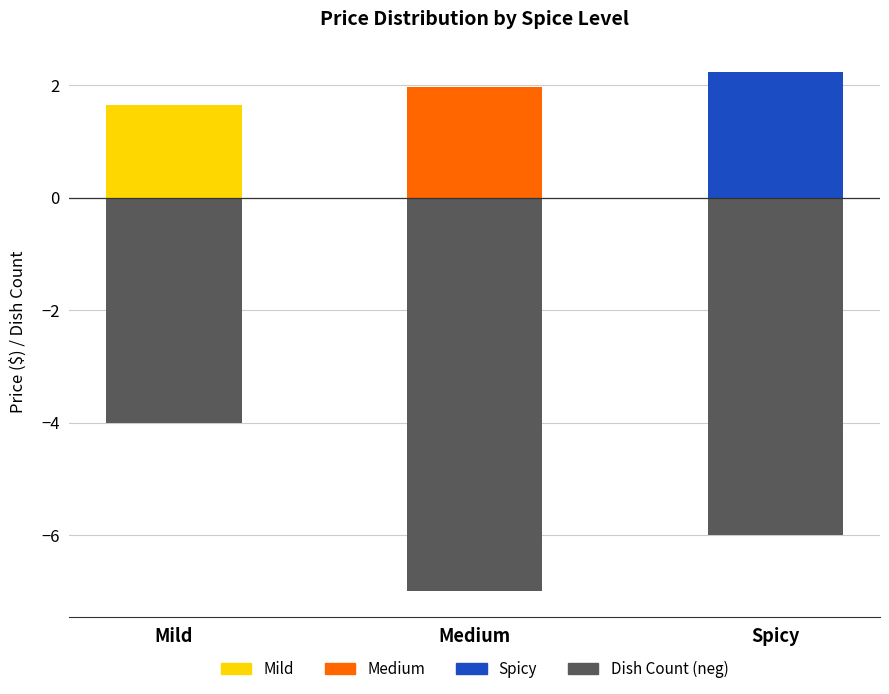

At which label does Dish Count (neg) reach its peak?

Mild